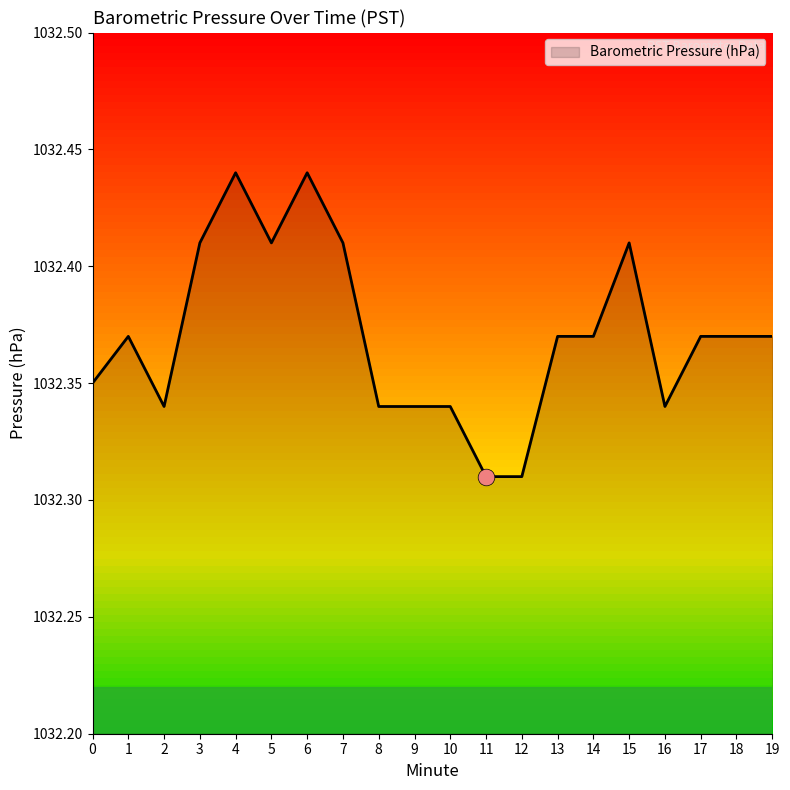

How many lines are shown in the chart?

1